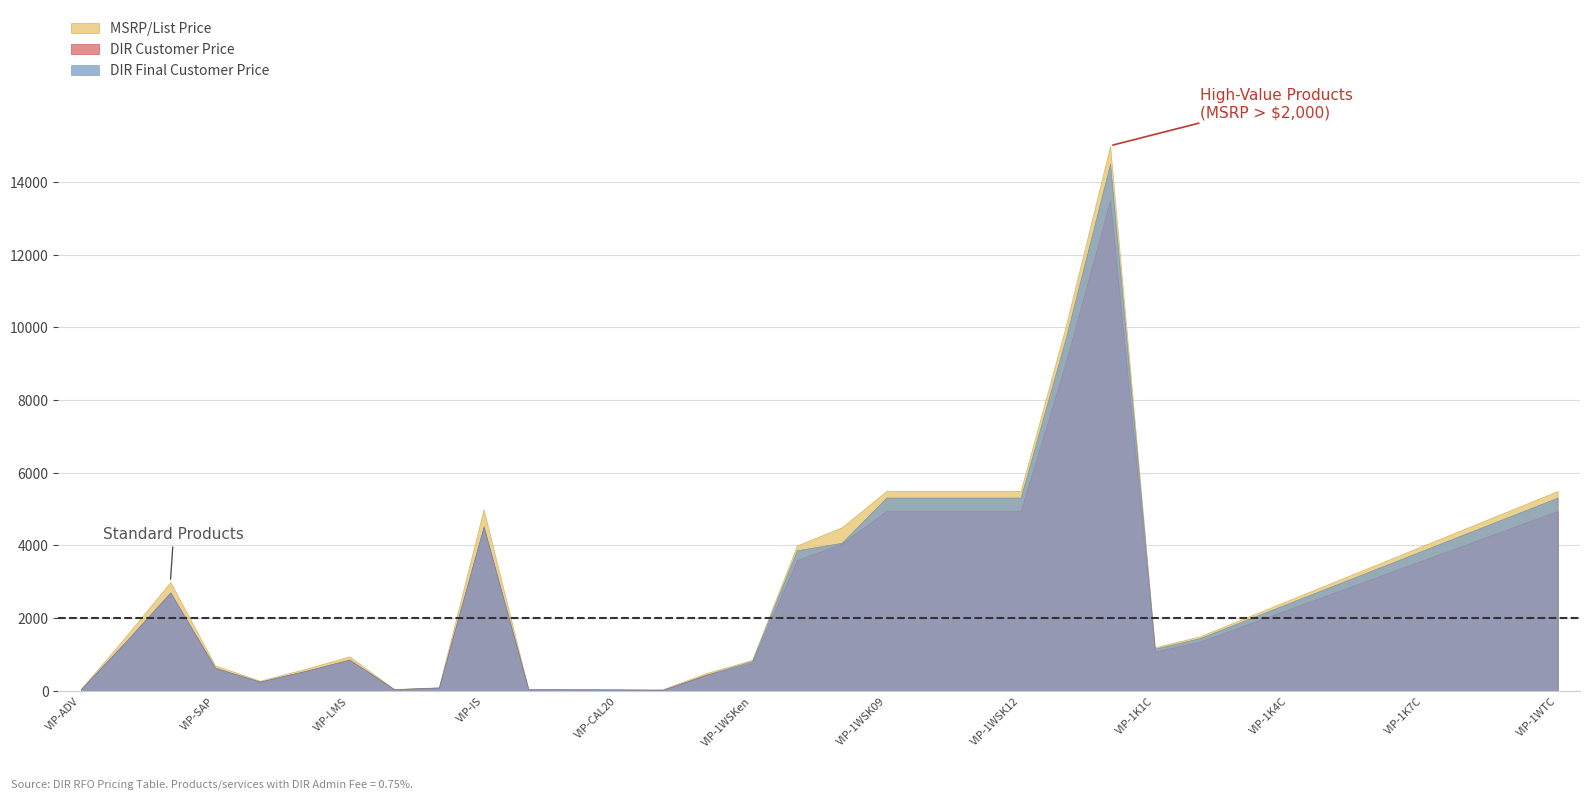

Rank the series by their maximum value, from highest to lowest.

MSRP/List Price, DIR Final Customer Price, DIR Customer Price